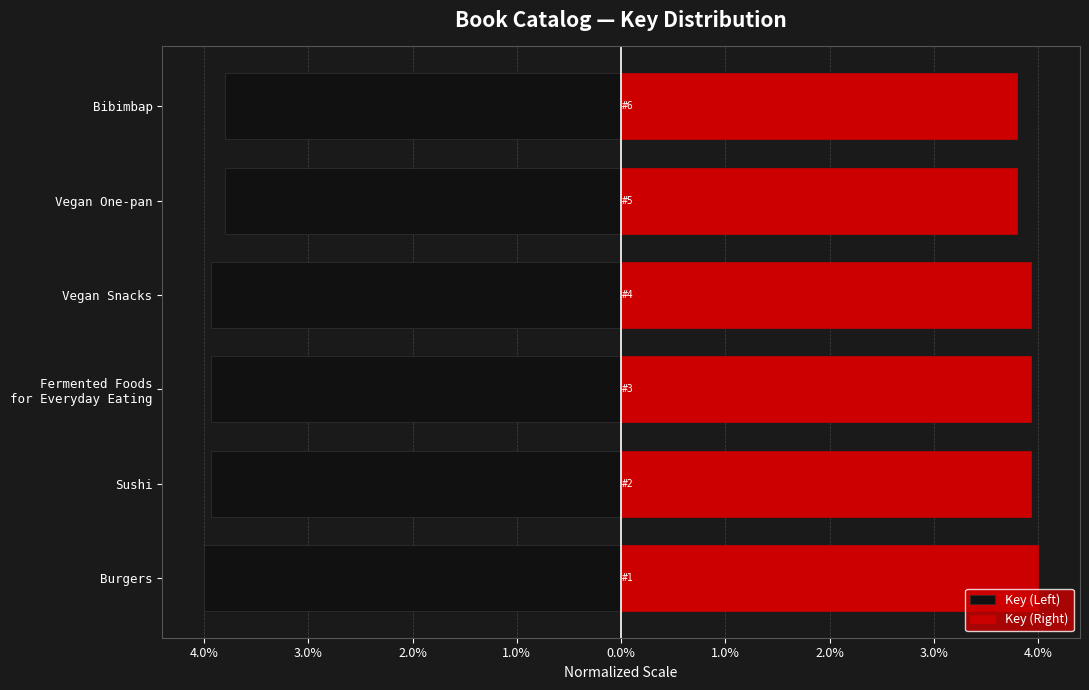

What are all the series names shown in the legend?

Key (Left), Key (Right)